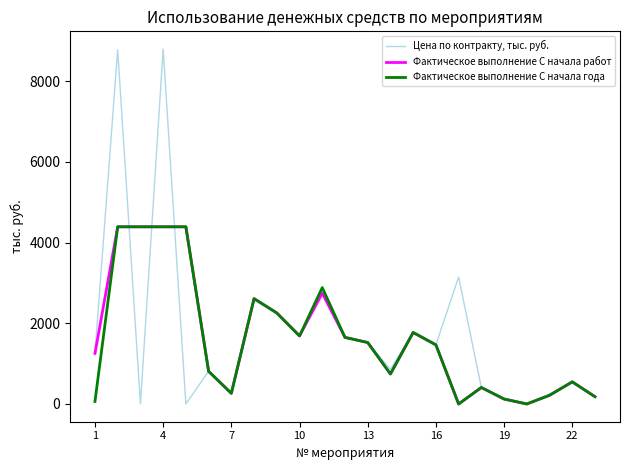

What is the maximum value for Фактическое выполнение С начала года?

4390.1